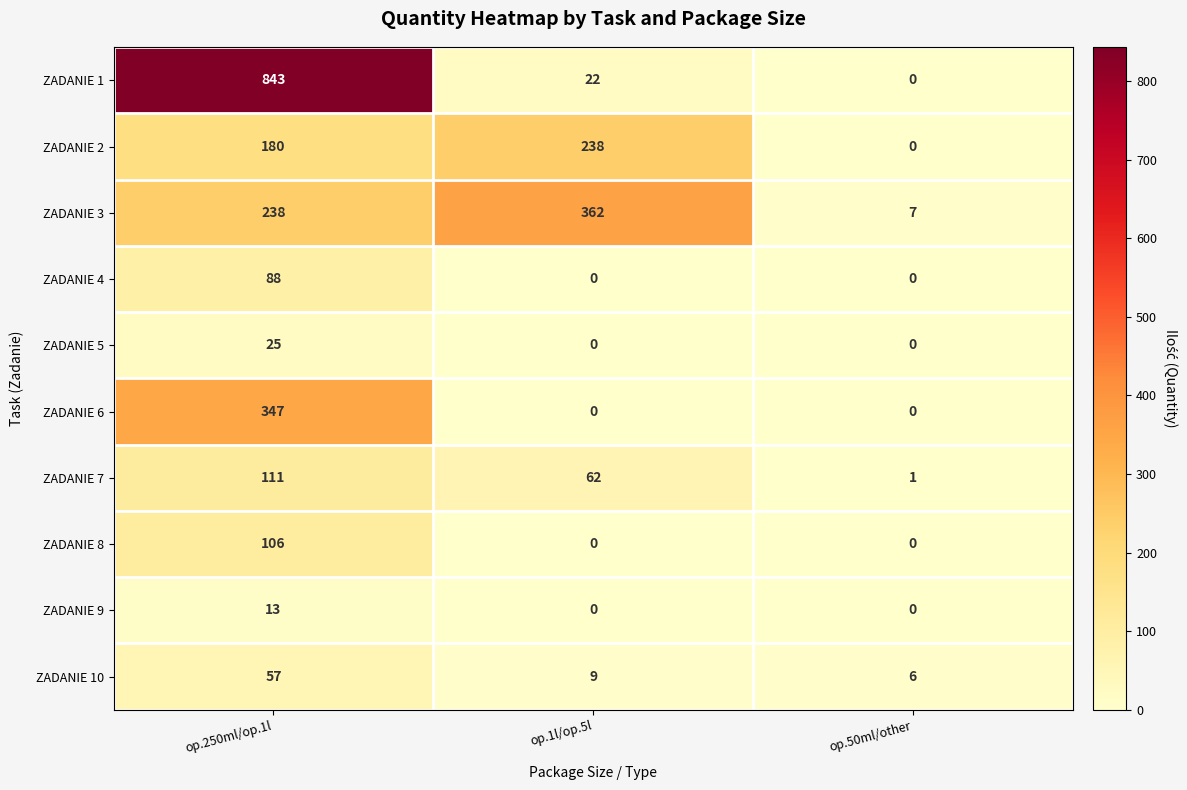

What is the average value of the ZADANIE 10 series?

24